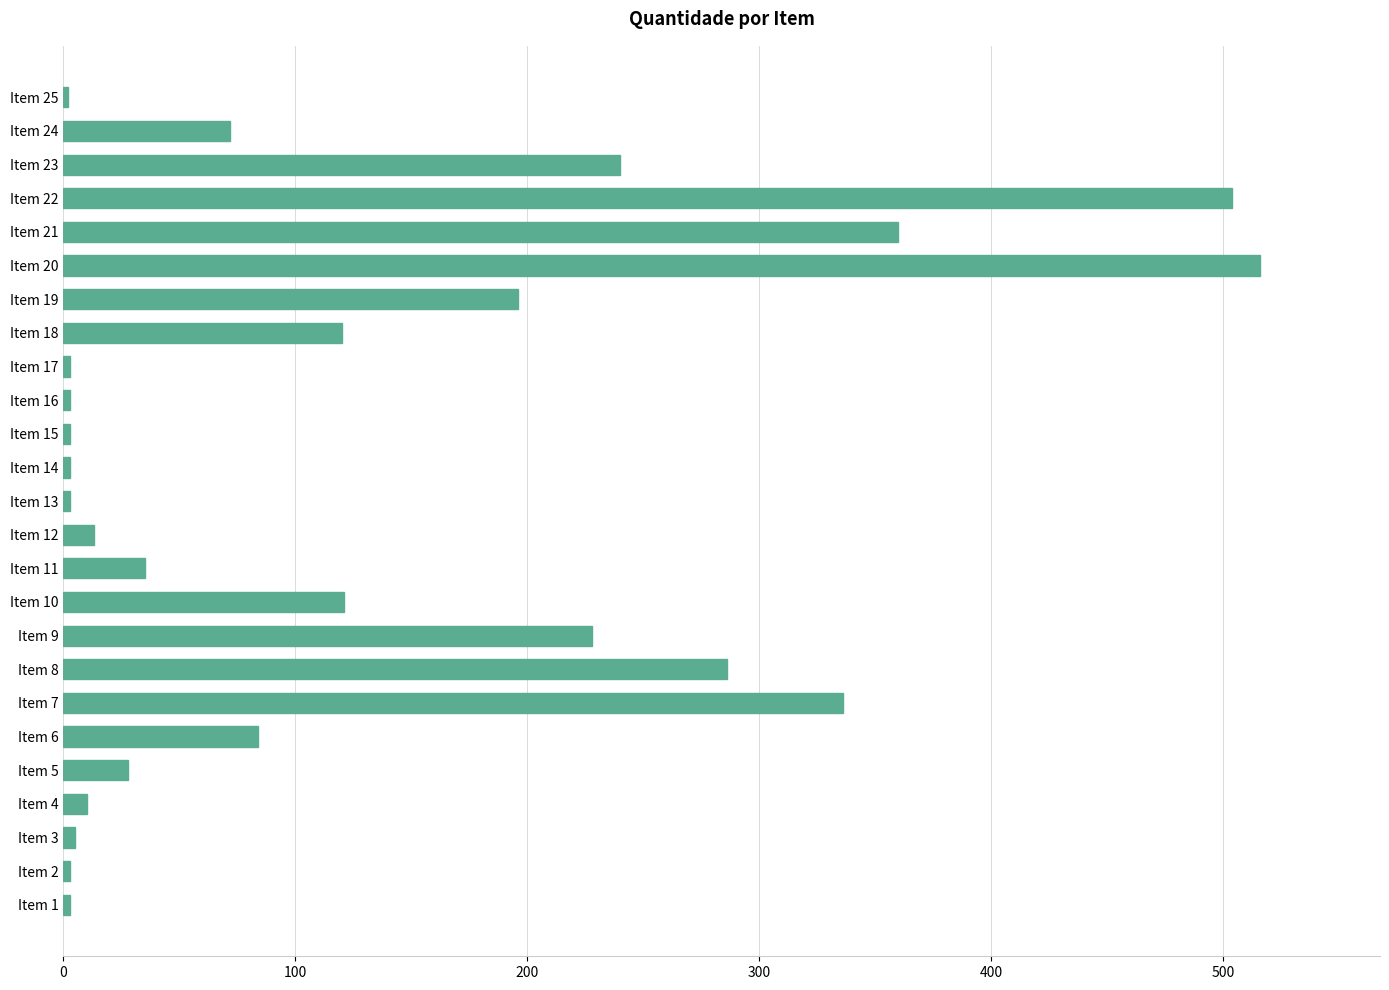

What is the sum of all values?

3177